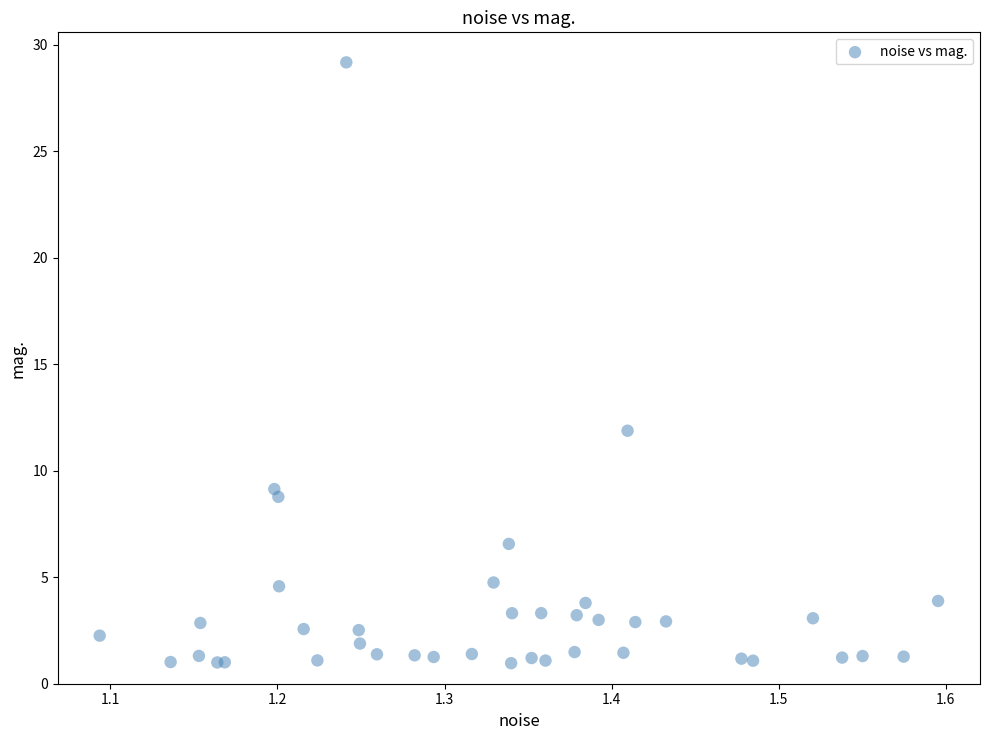

What Y value in the scatter plot is closest to 15?

11.9